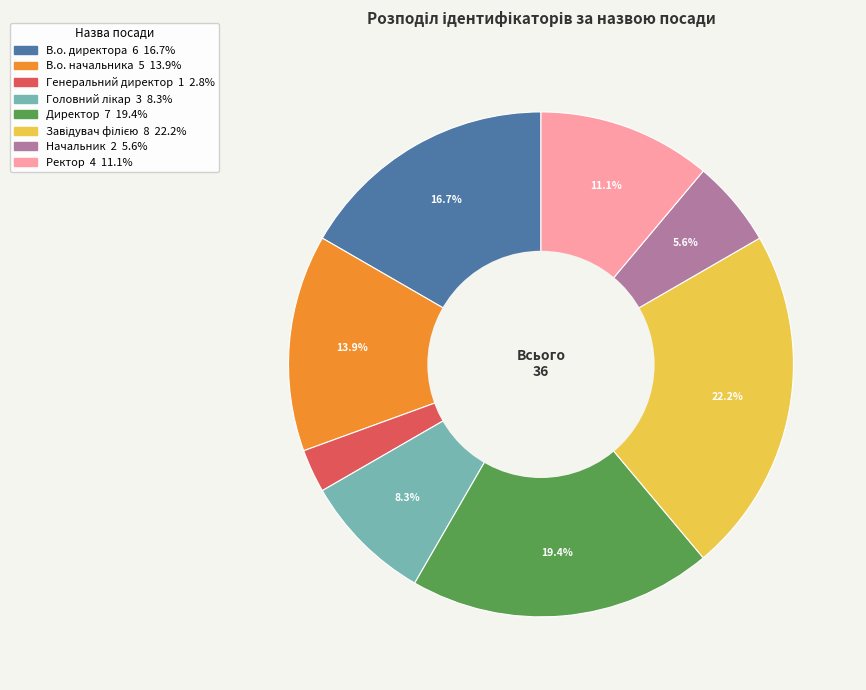

Which has a higher value, Генеральний директор or Ректор?

Ректор